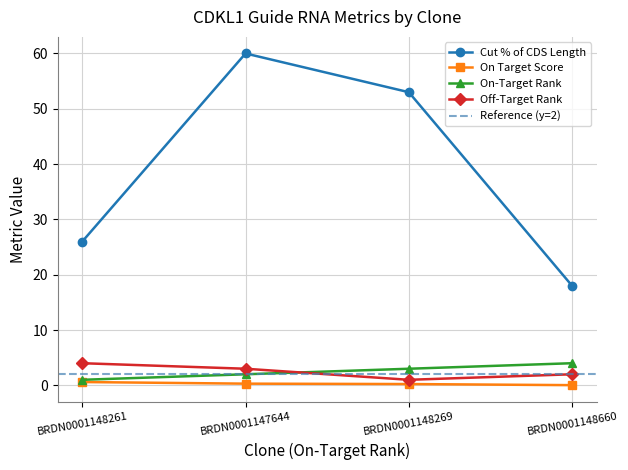

Reading left to right, what are all the values shown in this chart?

Cut % of CDS Length: 26.0	60.0	53.0	18.0
On Target Score: 0.6	0.3	0.2	0.0
On-Target Rank: 1.0	2.0	3.0	4.0
Off-Target Rank: 4.0	3.0	1.0	2.0